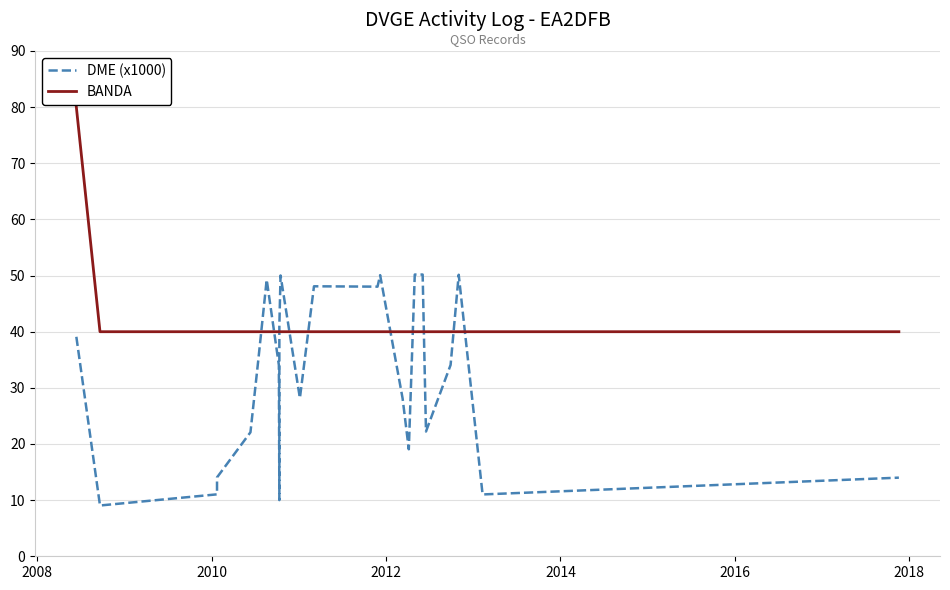

Is it true that DME (x1000) equals 11.0 at 2010?

True